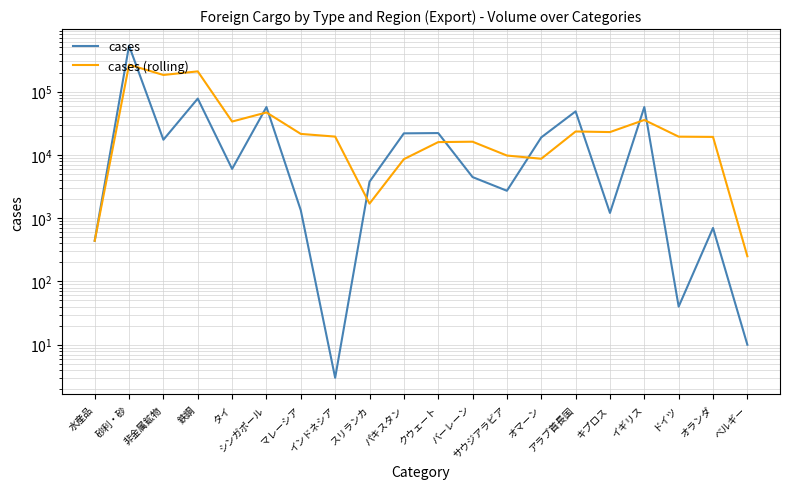

How many data points does each series have?

20